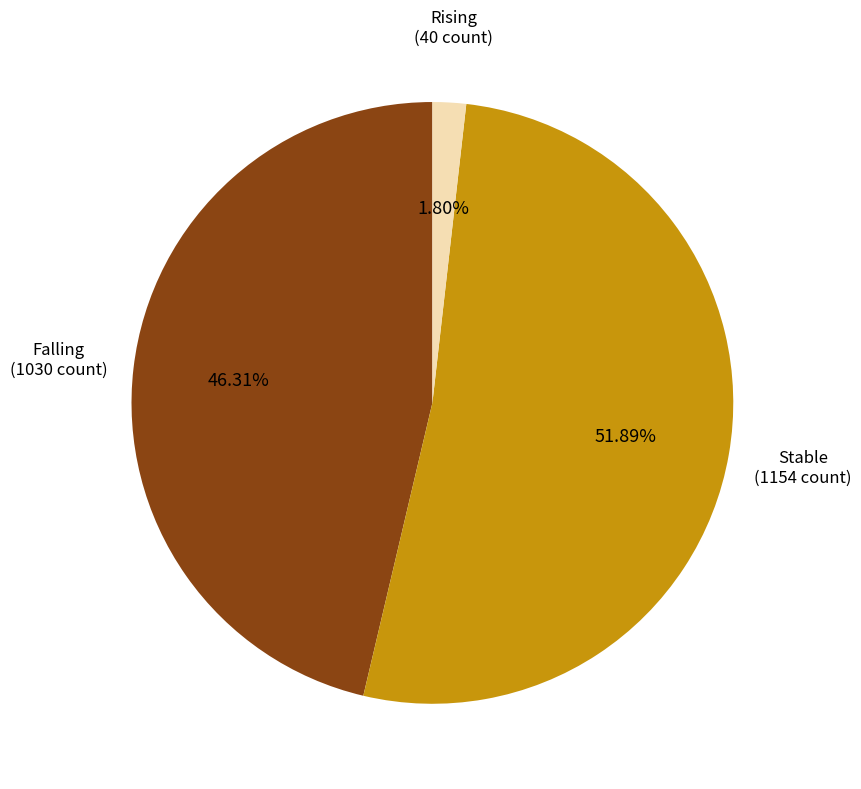

Is there a majority slice in this chart?

Yes